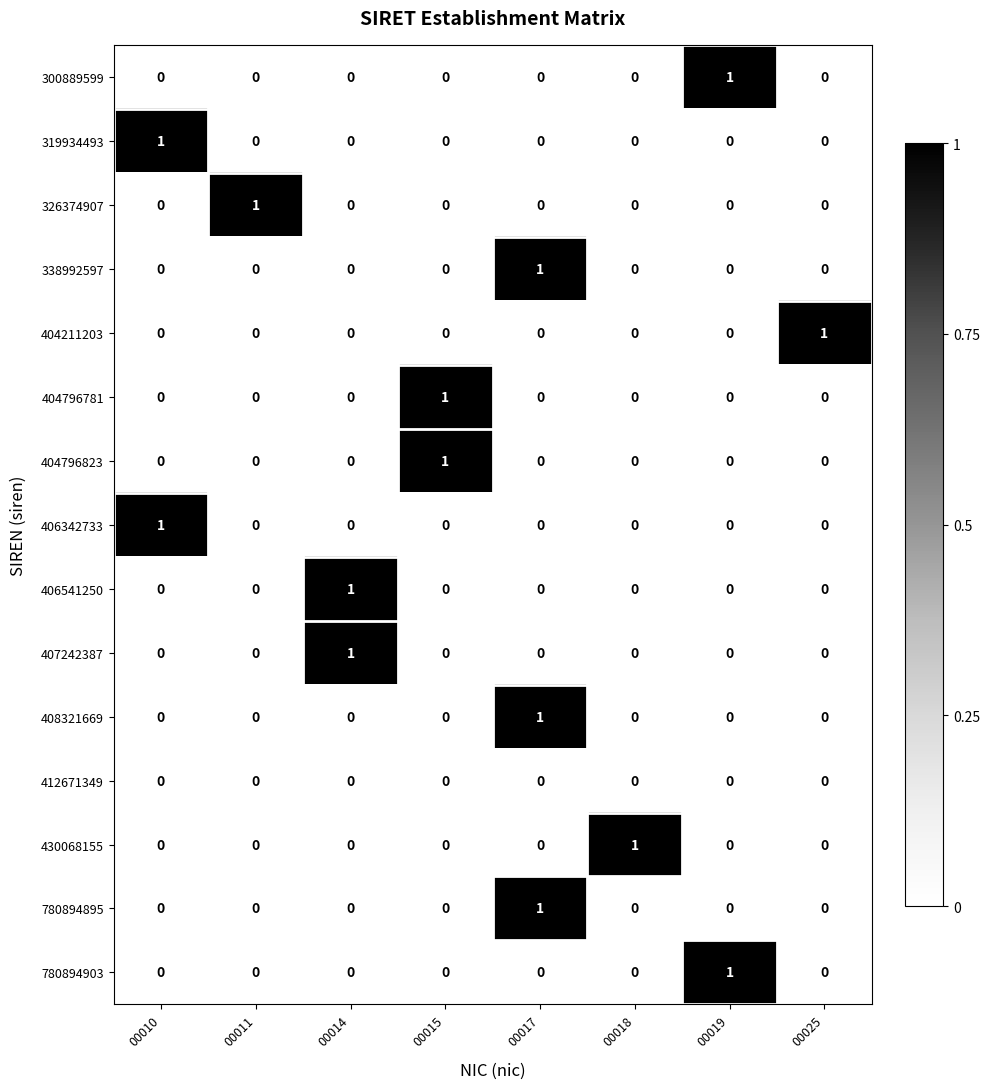

At which category is the sum across all series the highest?

00017